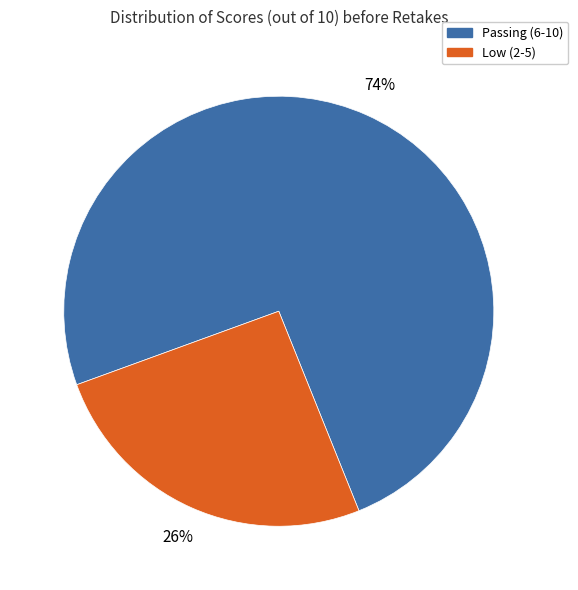

Is there any slice that represents more than half of the pie?

Yes